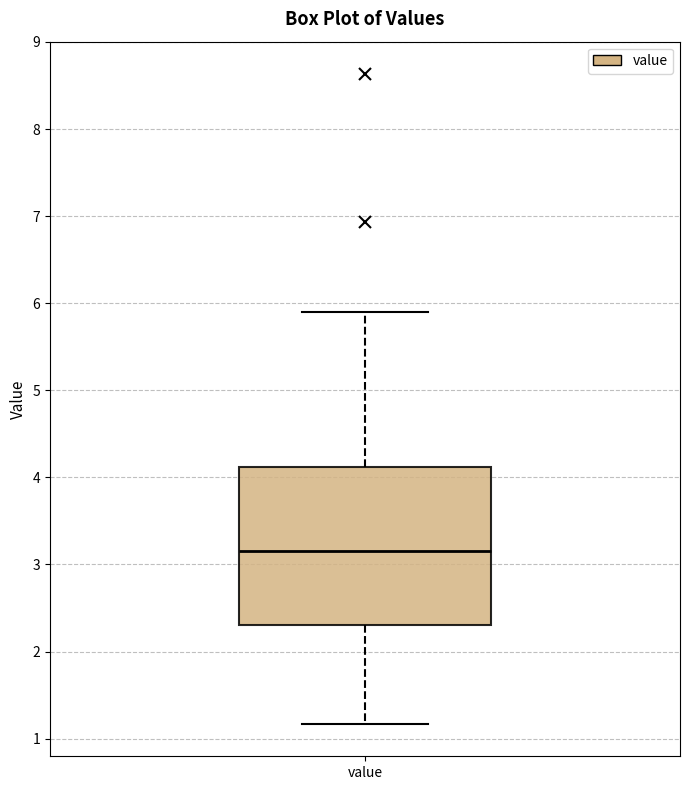

Transcribe this box plot: give where the median line is, the range the box spans, and where the two whiskers end, as read against the y-axis. The values are not printed on the chart, so give them approximately, as read against the axis.

median 3.2, box 2.3 to 4.1, whiskers 1.2 to 5.9